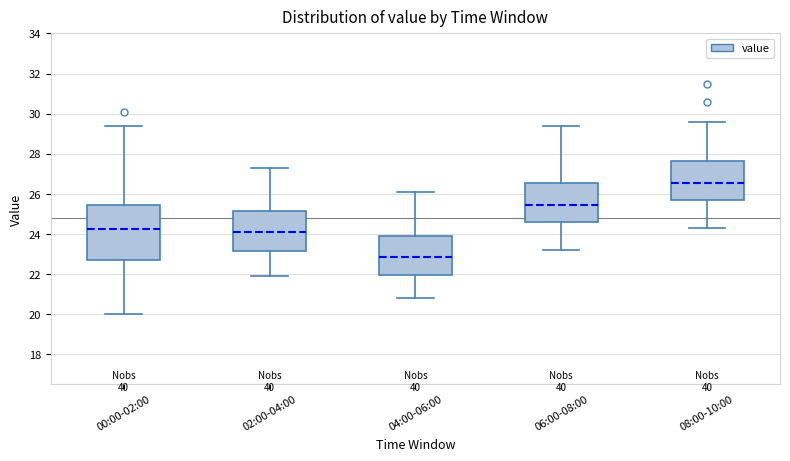

Where is the lower edge of the box for 06:00-08:00 on the y-axis? The values are not printed on the chart, so give them approximately, as read against the axis.

24.6